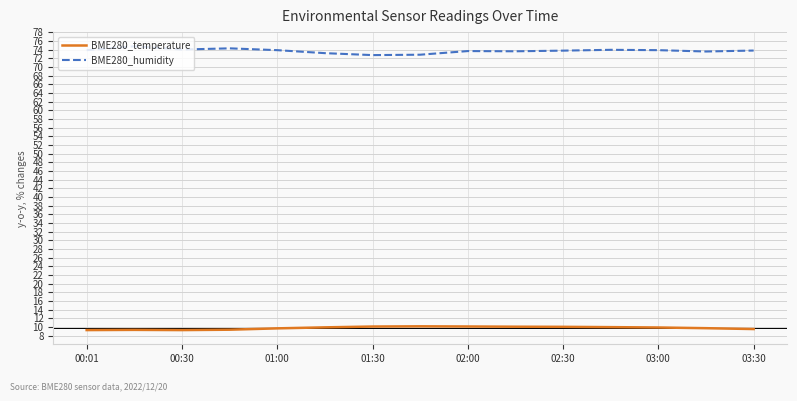

True or false: BME280_humidity has more than 1 interior local peaks.

True